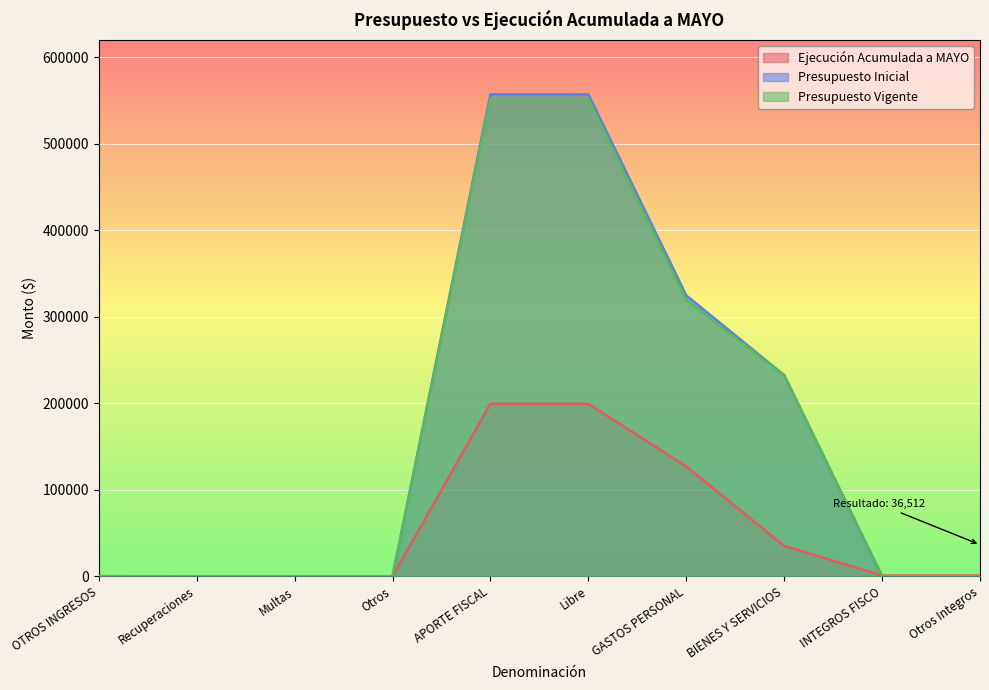

How many lines are shown in the chart?

3